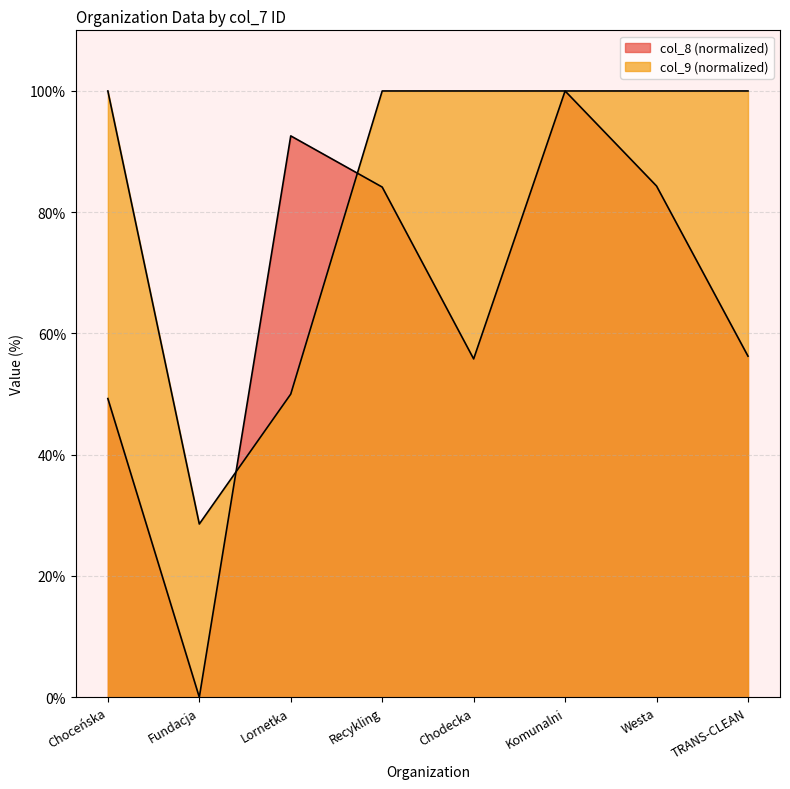

True or false: col_8 has more than 0 points higher than both neighbors.

True